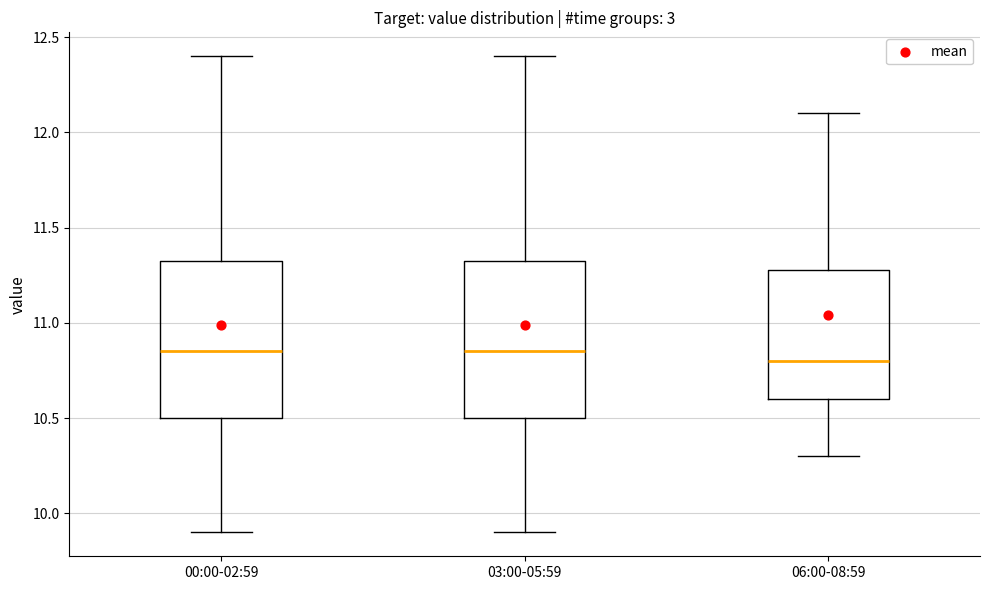

Where is the lower edge of the box for 03:00-05:59 on the y-axis? The values are not printed on the chart, so give them approximately, as read against the axis.

10.50